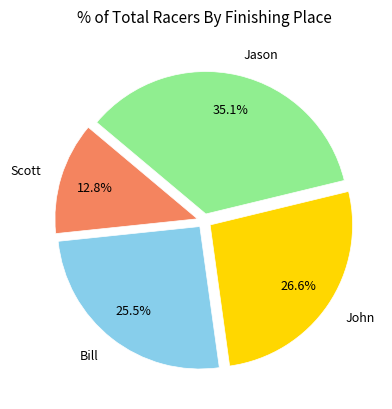

What portion of the pie excludes Scott?

87.2%